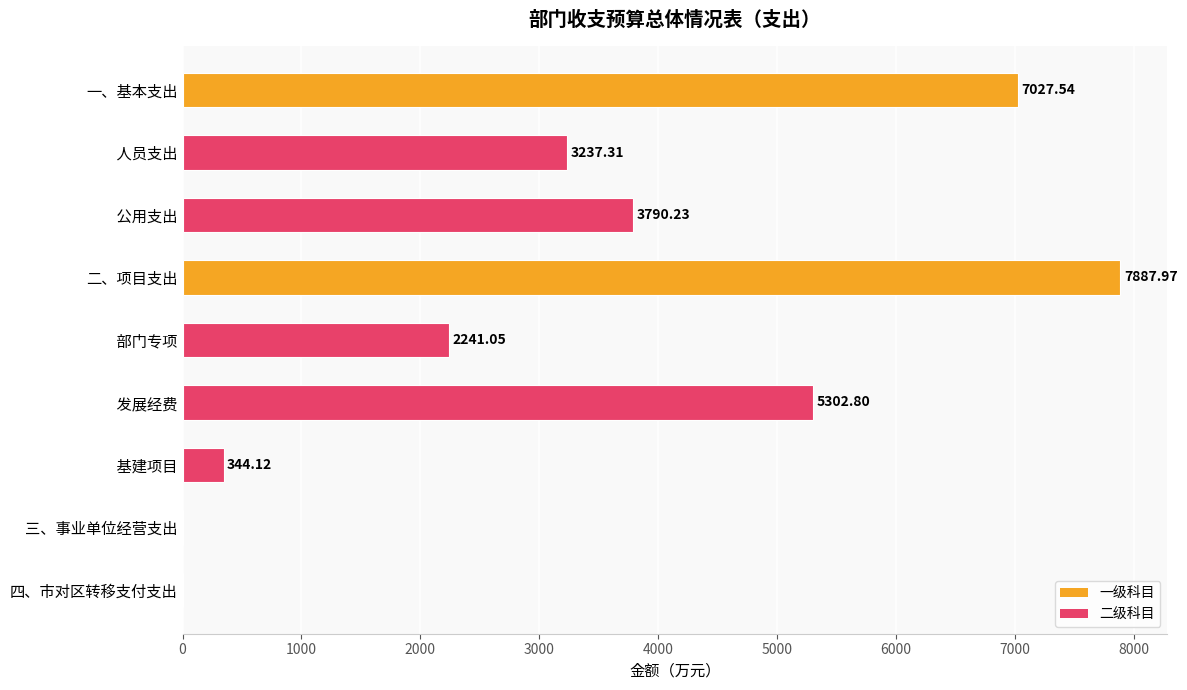

What is the maximum value shown in the chart?

7888.0